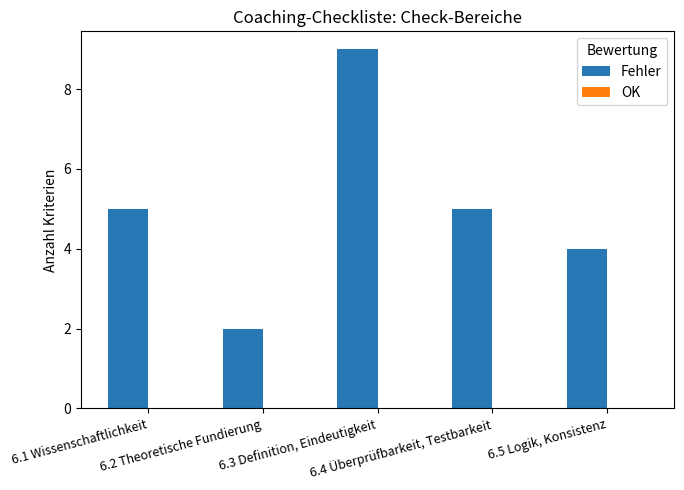

What is the sum of all values?

25